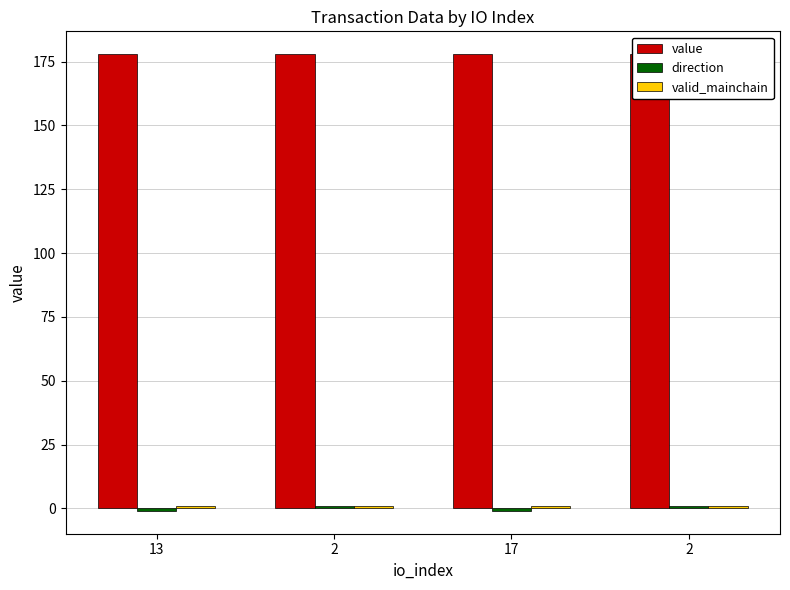

The value of value at 17 is 177.9. True or false?

True